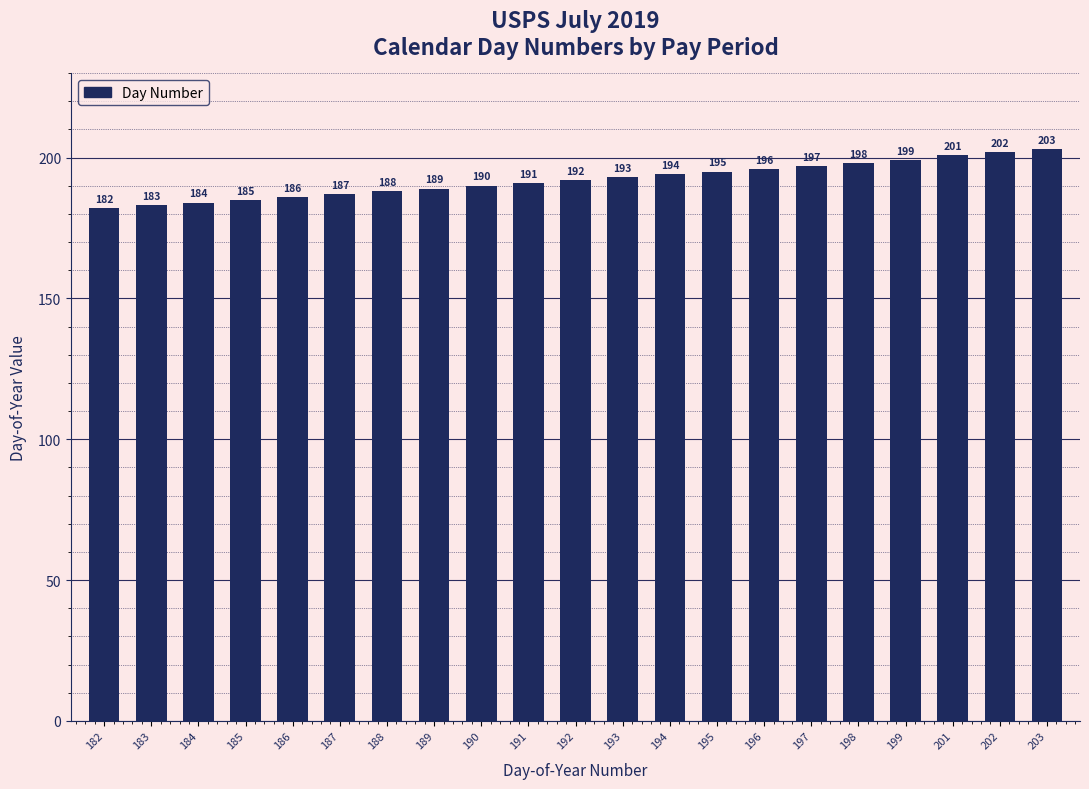

What is the average value?

192